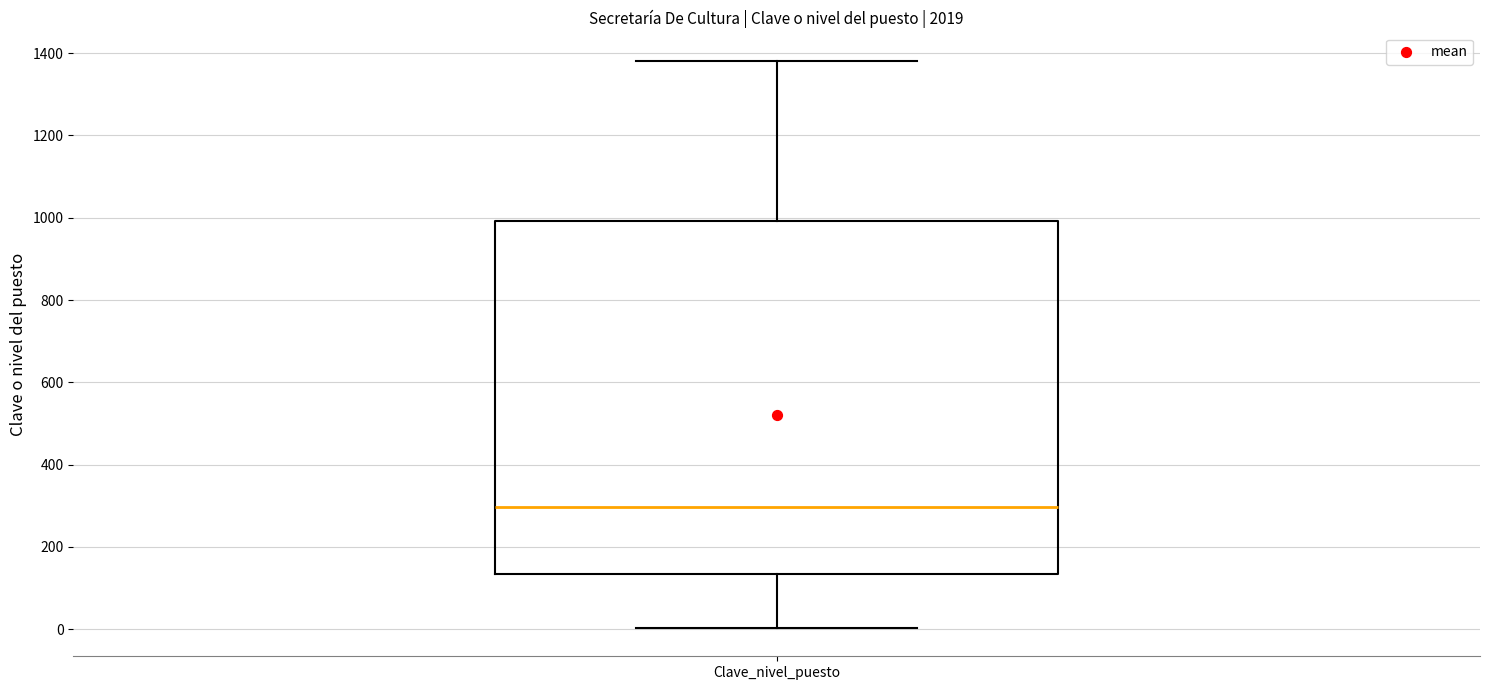

Read this box plot against the y-axis: the position of the median line, the range covered by the box, and the ends of both whiskers. The values are not printed on the chart, so give them approximately, as read against the axis.

median 300, box 140 to 1000, whiskers 0 to 1380